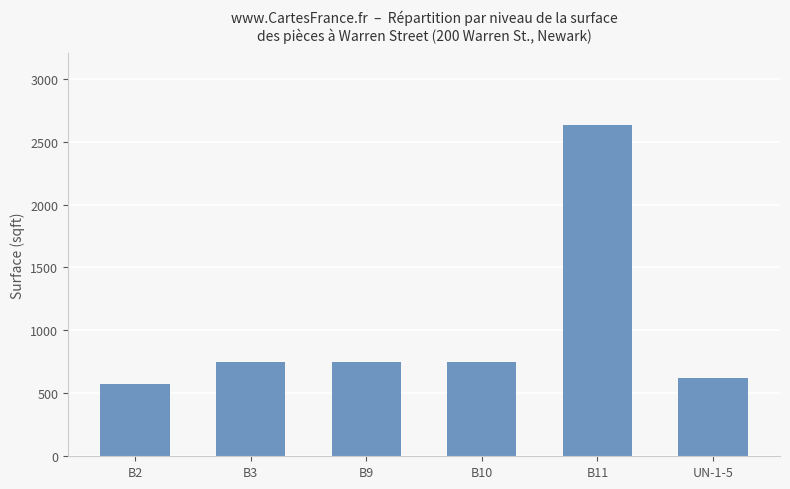

How many categories are shown in the chart?

6